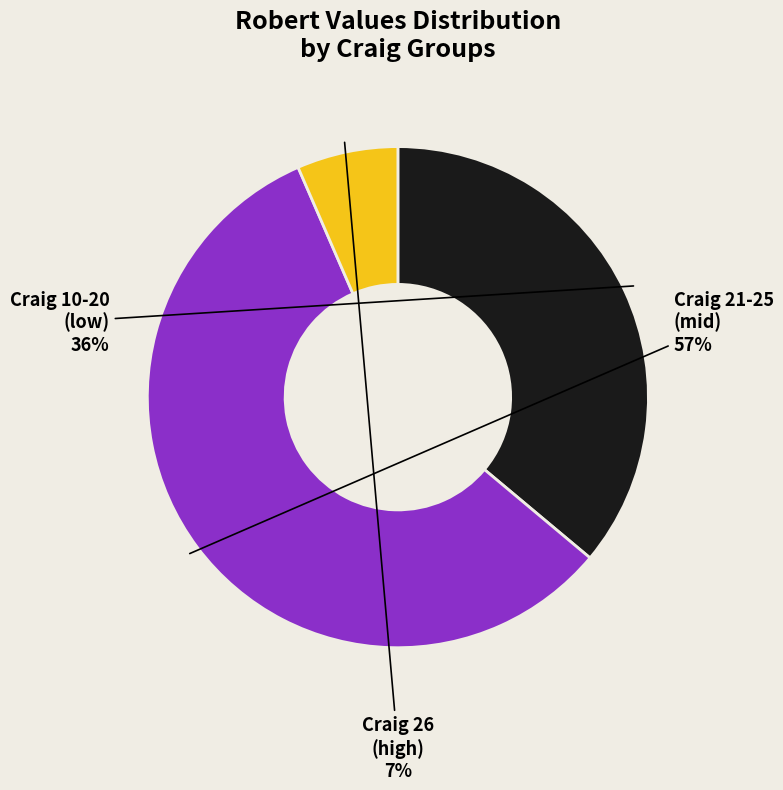

Count the number of slices in the pie.

3